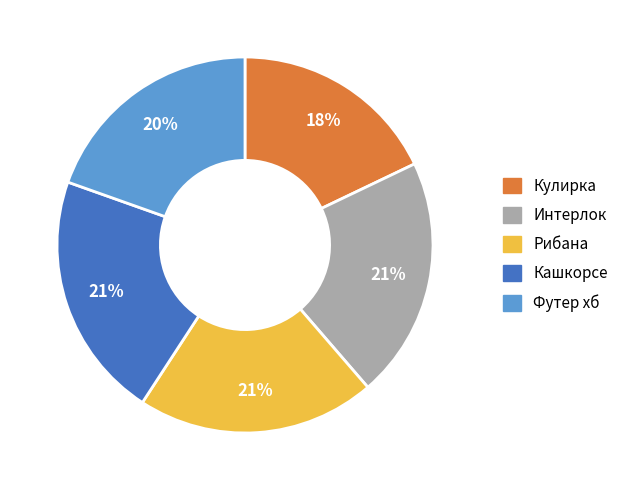

How many slices are in this pie chart?

5